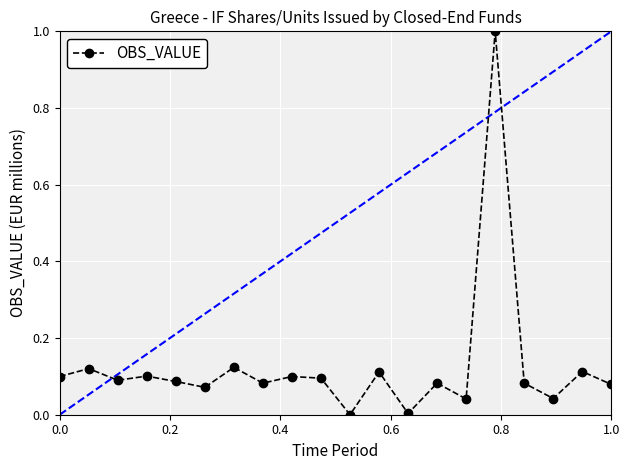

What is the sum of all values?

2.5